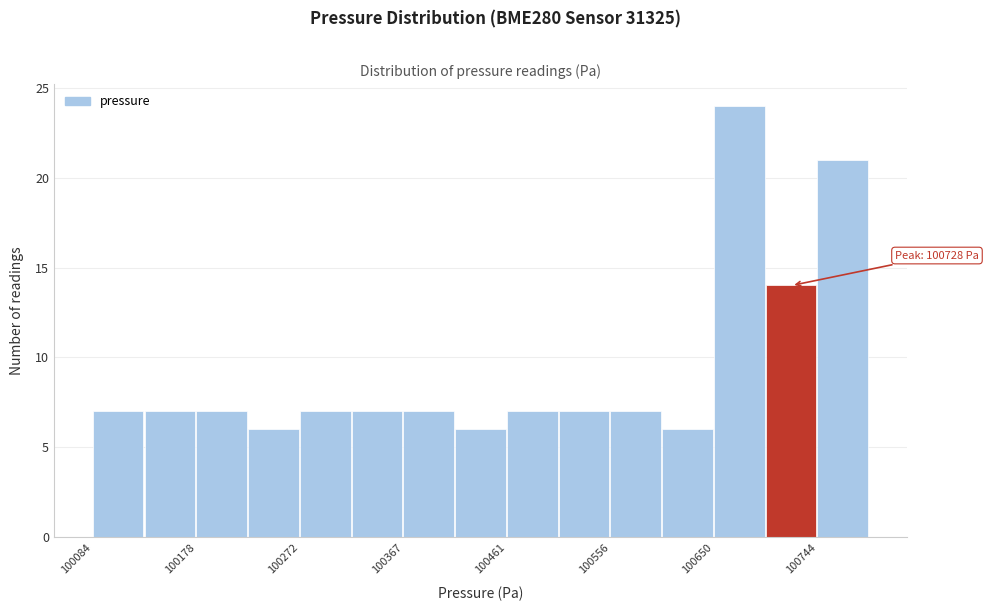

Which range on the x-axis has the tallest bar?

100650 to 100700